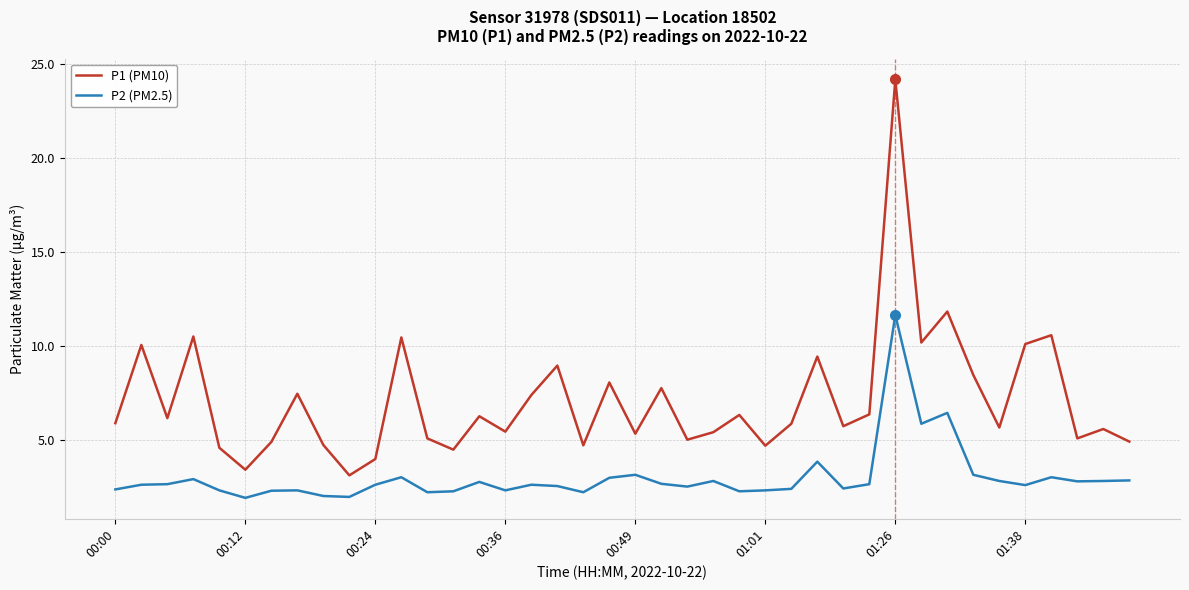

Does the chart have visible grid lines?

Yes